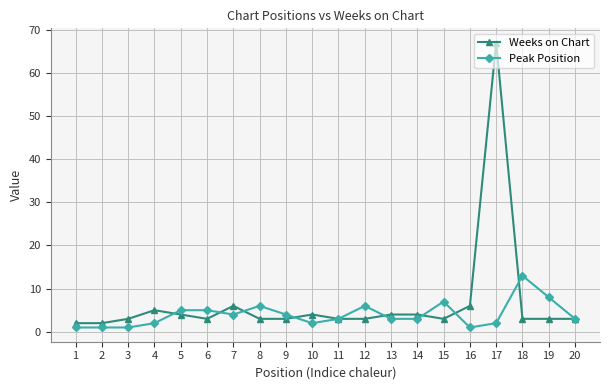

Which category has the highest value in the Peak Position series?

18